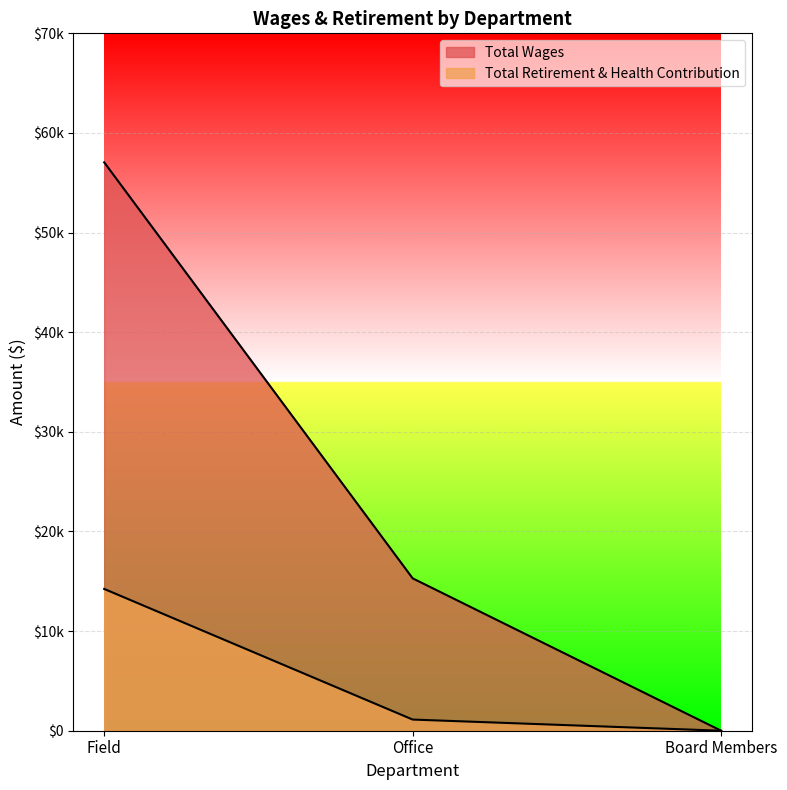

Which category has the highest value in the Total Wages series?

Field